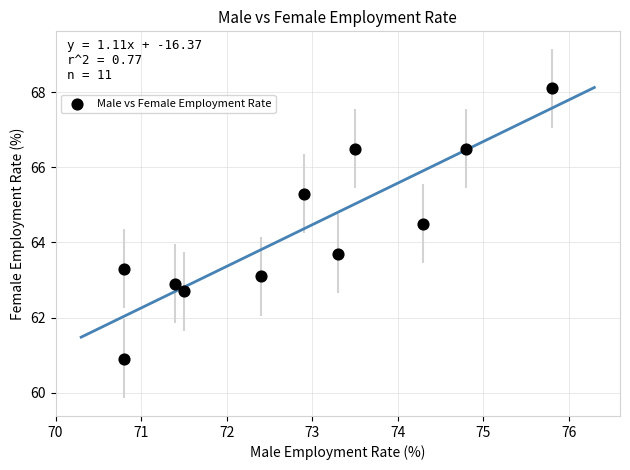

What Y value in the scatter plot is closest to 64?

63.7